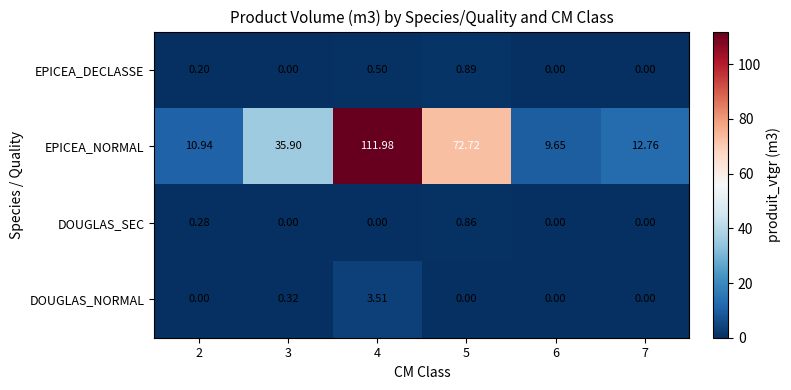

Which series has the largest total across all categories?

EPICEA_NORMAL